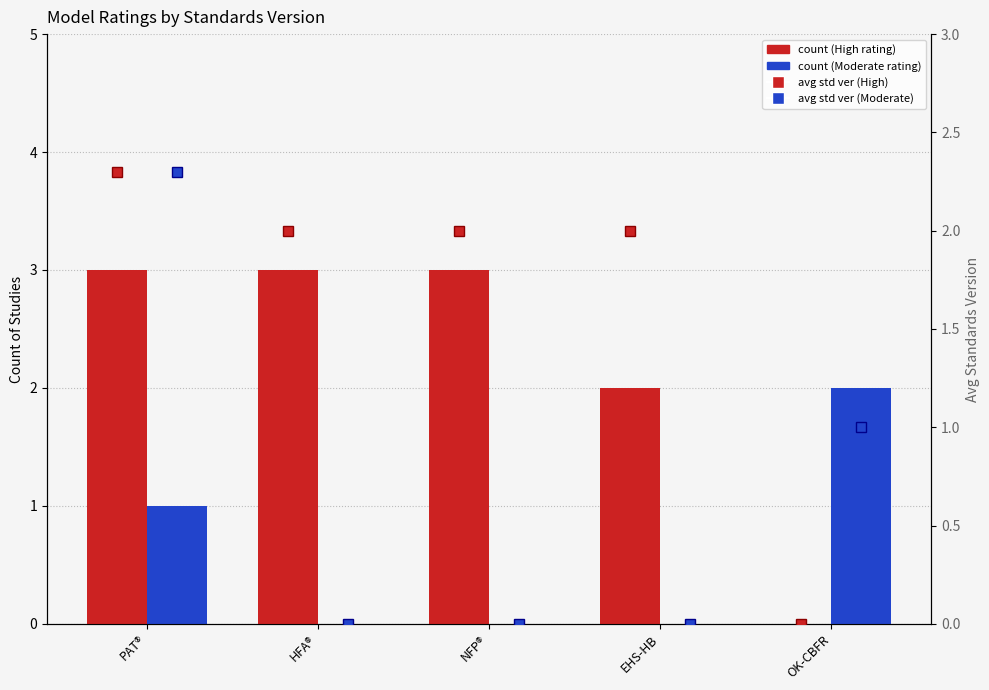

What is the difference between the Moderate (avg std ver) values at OK-CBFR and EHS-HB?

1.0